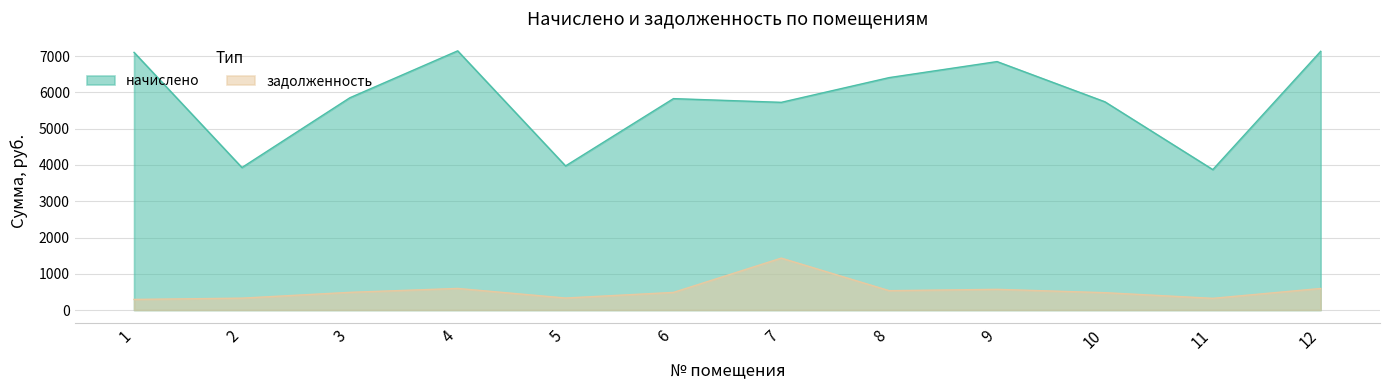

True or false: начислено and задолженность cross at least once.

False